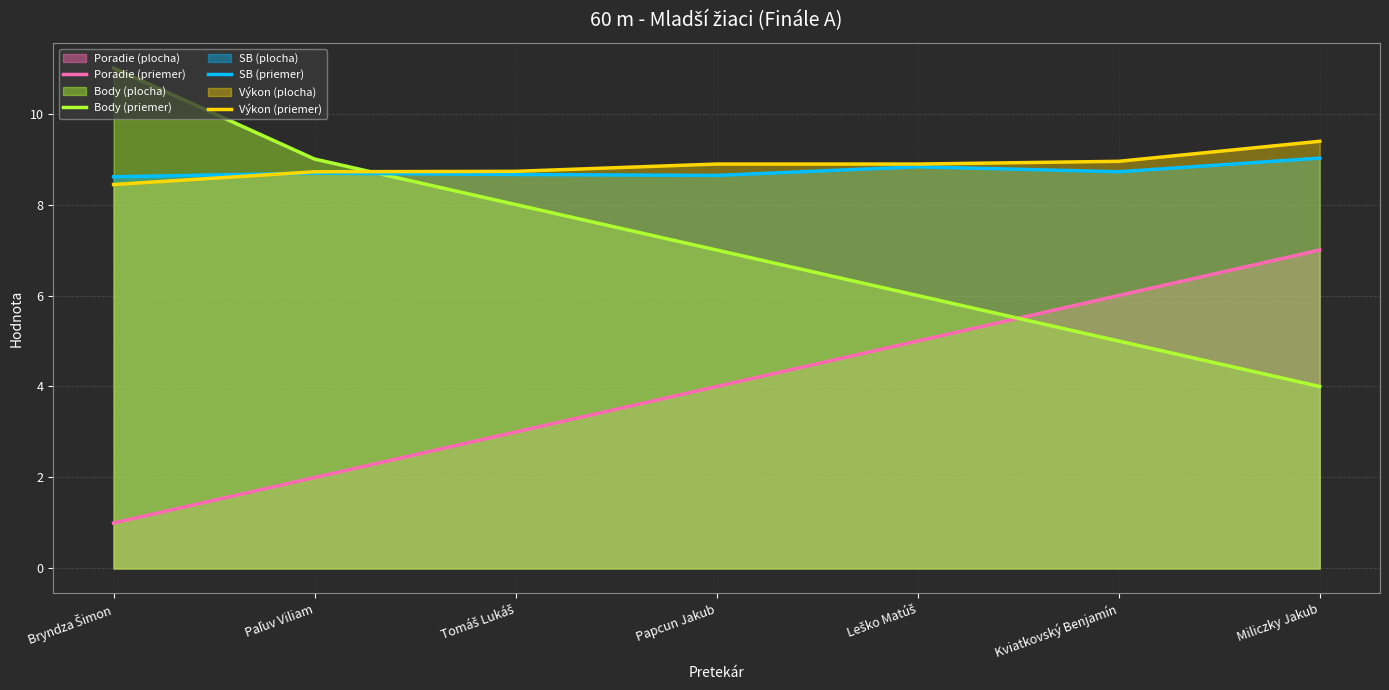

The value of Poradie (priemer) at Paľuv Viliam is 0.8. True or false?

False